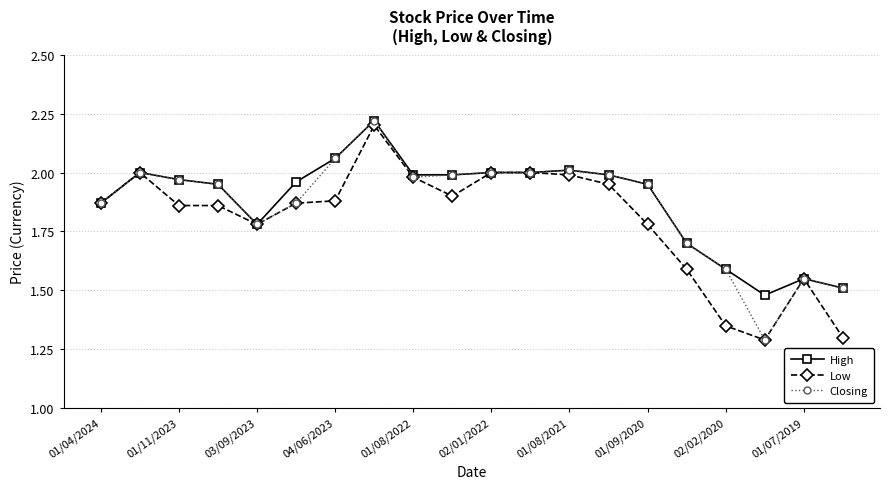

What is the sum of all Low values?

36.0